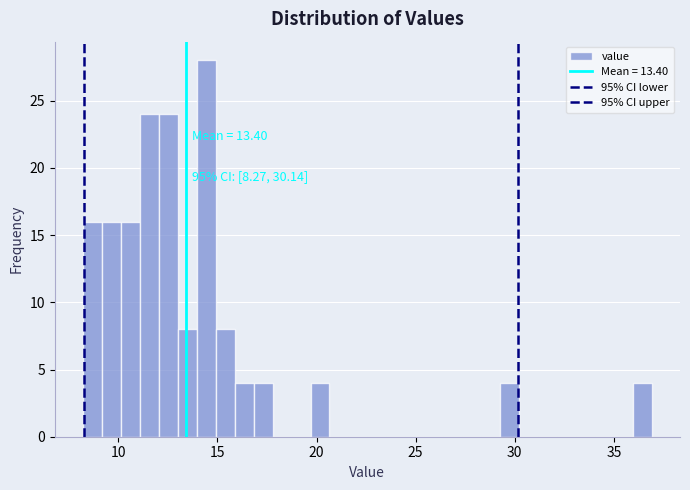

Around what value on the x-axis is the tallest bar? Give the approximate position of its centre, as read against the axis.

14.5